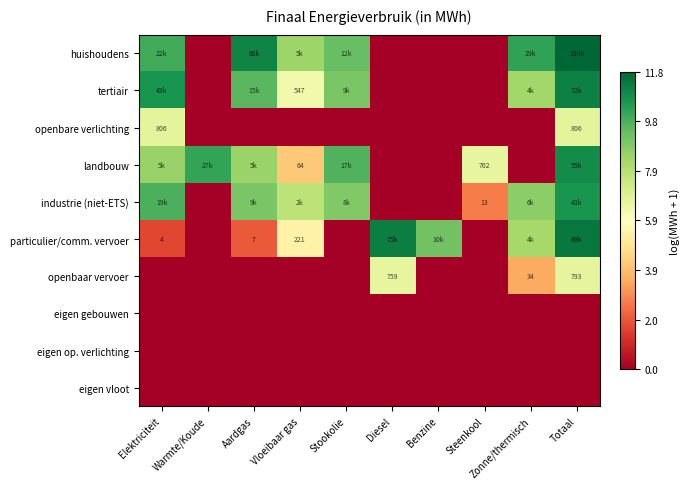

How many openbare verlichting values are between 0 and 1?

8